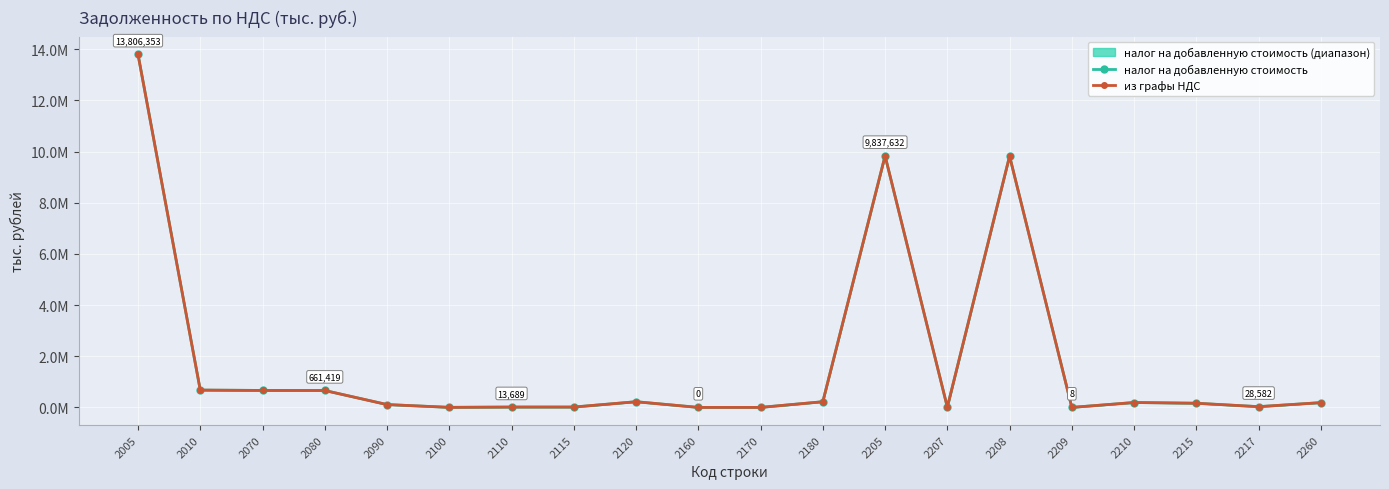

What is the average value of the налог на добавленную стоимость series?

1831874